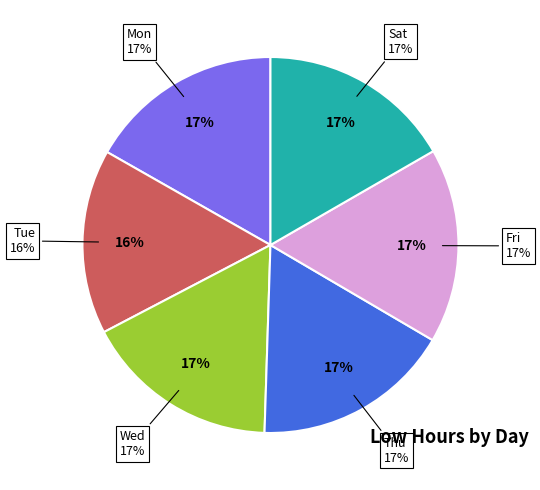

Which slice is the smallest?

Tue